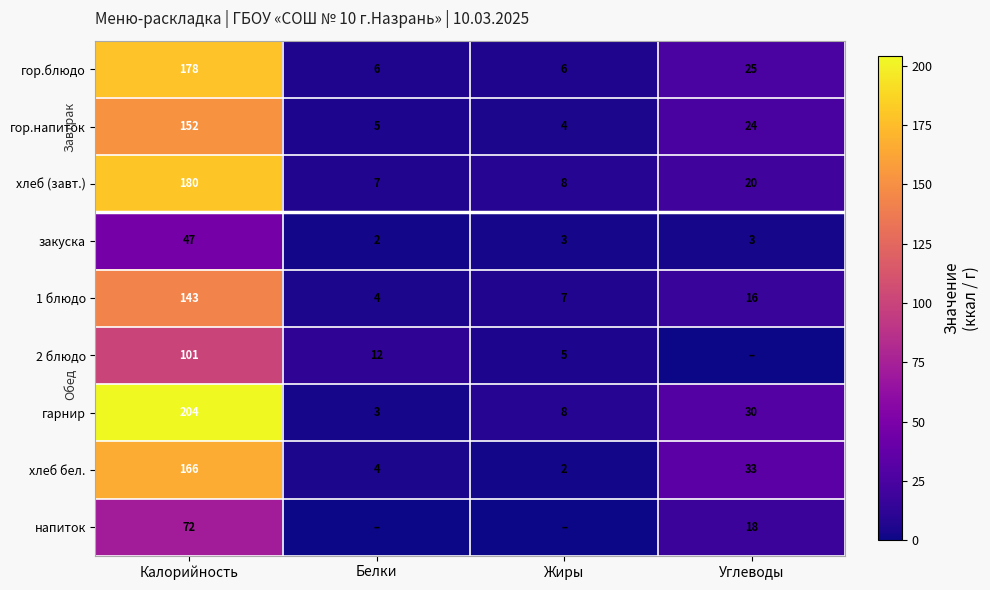

At Калорийность, list the series in order from largest to smallest.

гарнир, хлеб (завт.), гор.блюдо, хлеб бел., гор.напиток, 1 блюдо, 2 блюдо, напиток, закуска